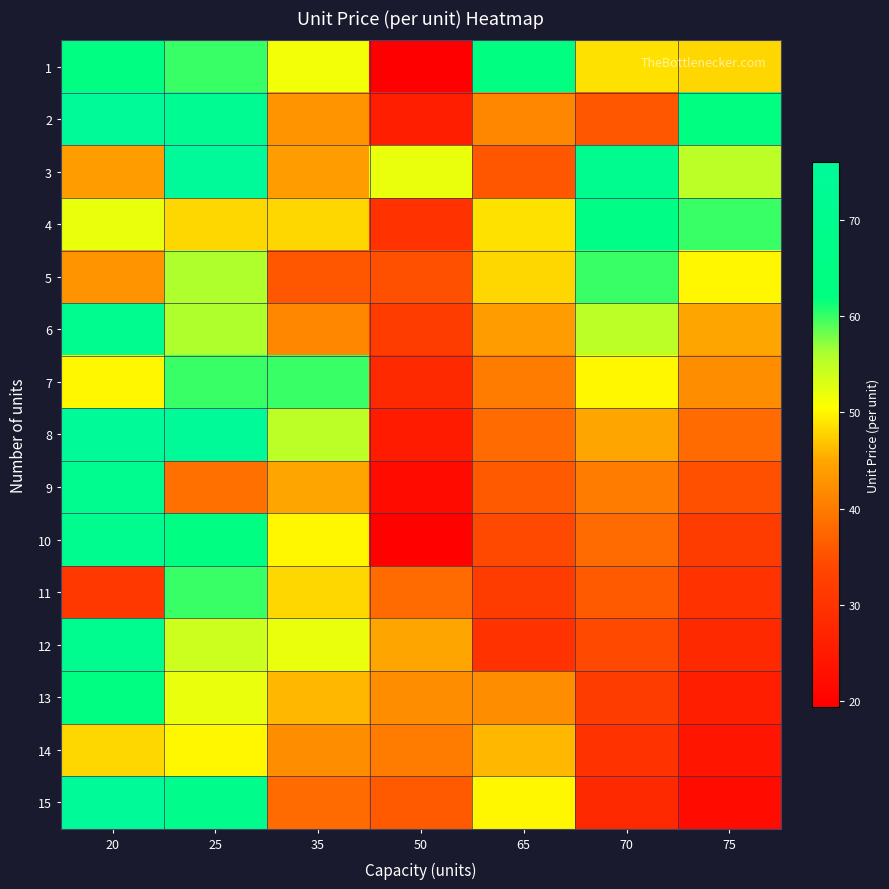

Reading left to right, what are all the values shown in this chart?

1: 20=64.0	25=60.0	35=51.4	50=19.4	65=63.1	70=48.6	75=48.0
2: 20=75.0	25=72.0	35=42.9	50=26.0	65=41.5	70=35.7	75=63.1
3: 20=44.0	25=76.0	35=44.0	50=52.0	65=35.7	70=70.0	75=55.0
4: 20=52.0	25=48.0	35=48.0	50=30.0	65=48.6	70=65.0	75=60.0
5: 20=42.9	25=56.0	35=35.7	50=35.0	65=48.0	70=60.0	75=50.0
6: 20=70.0	25=56.0	35=41.5	50=32.0	65=44.0	70=55.0	75=45.0
7: 20=50.0	25=60.0	35=60.0	50=28.0	65=40.0	70=50.0	75=42.0
8: 20=75.0	25=75.0	35=55.0	50=25.0	65=38.0	70=45.0	75=38.0
9: 20=70.0	25=38.8	35=45.0	50=22.0	65=36.0	70=40.0	75=35.0
10: 20=70.0	25=64.0	35=50.0	50=20.0	65=34.0	70=38.0	75=32.0
11: 20=31.0	25=60.0	35=48.0	50=38.0	65=32.0	70=36.0	75=30.0
12: 20=70.0	25=54.0	35=52.0	50=45.0	65=30.0	70=34.0	75=28.0
13: 20=64.0	25=52.0	35=46.0	50=42.0	65=42.0	70=32.0	75=26.0
14: 20=48.0	25=50.0	35=42.0	50=40.0	65=46.0	70=30.0	75=24.0
15: 20=75.0	25=68.0	35=38.0	50=36.0	65=50.0	70=28.0	75=22.0